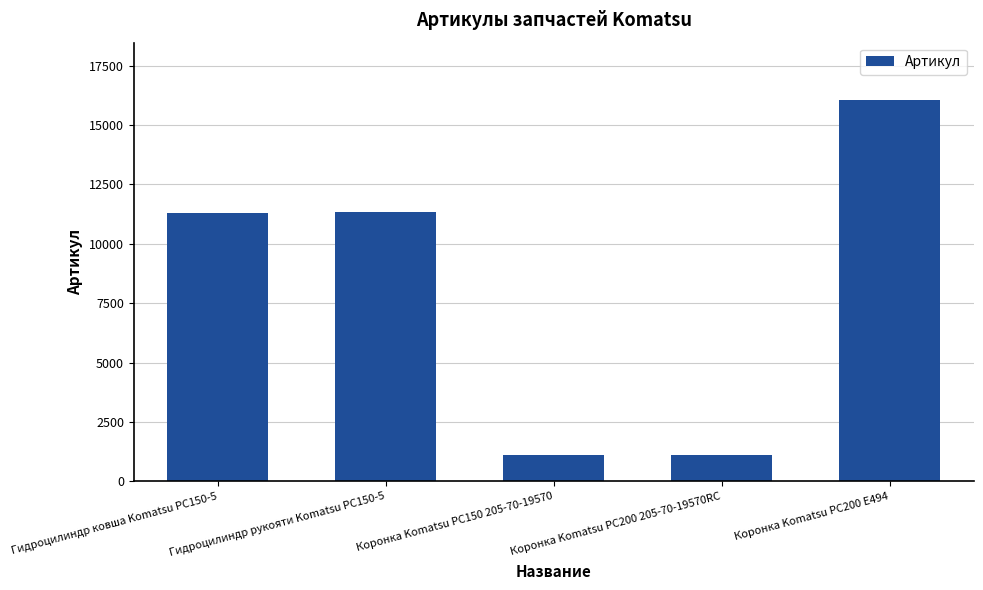

What position from the right is Гидроцилиндр рукояти Komatsu PC150-5?

4